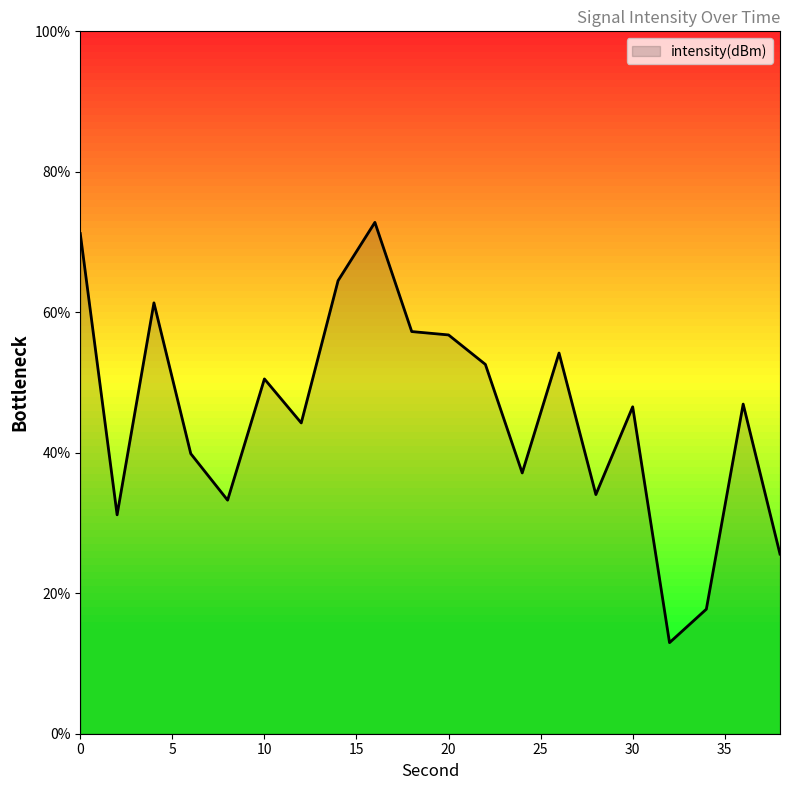

How many lines are shown in the chart?

1